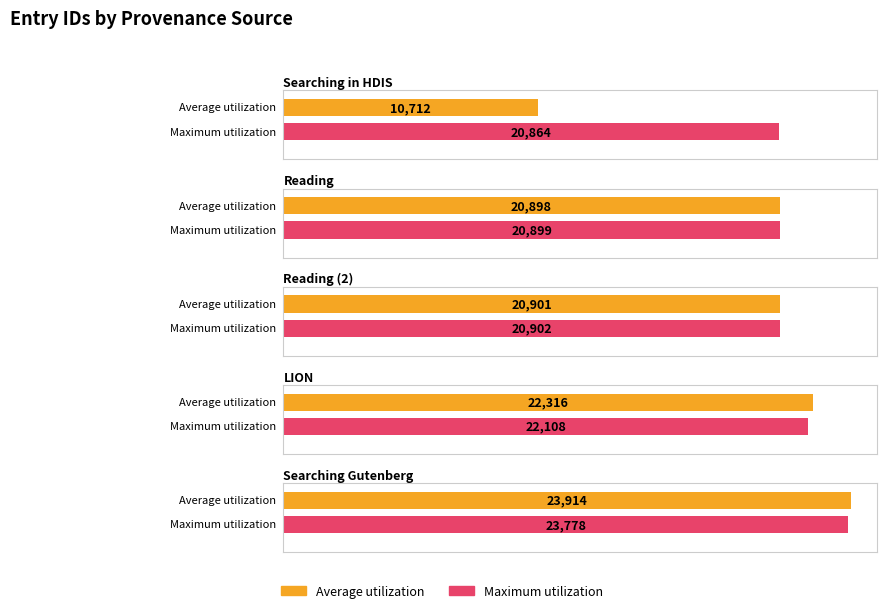

Does the chart contain any negative values?

No